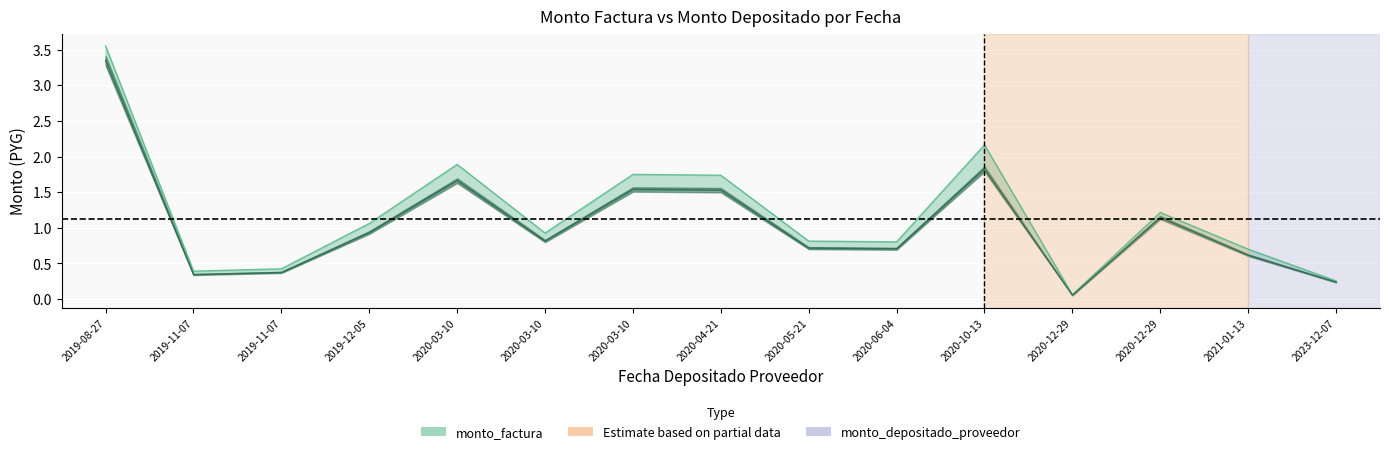

Count the number of data series in this chart.

2